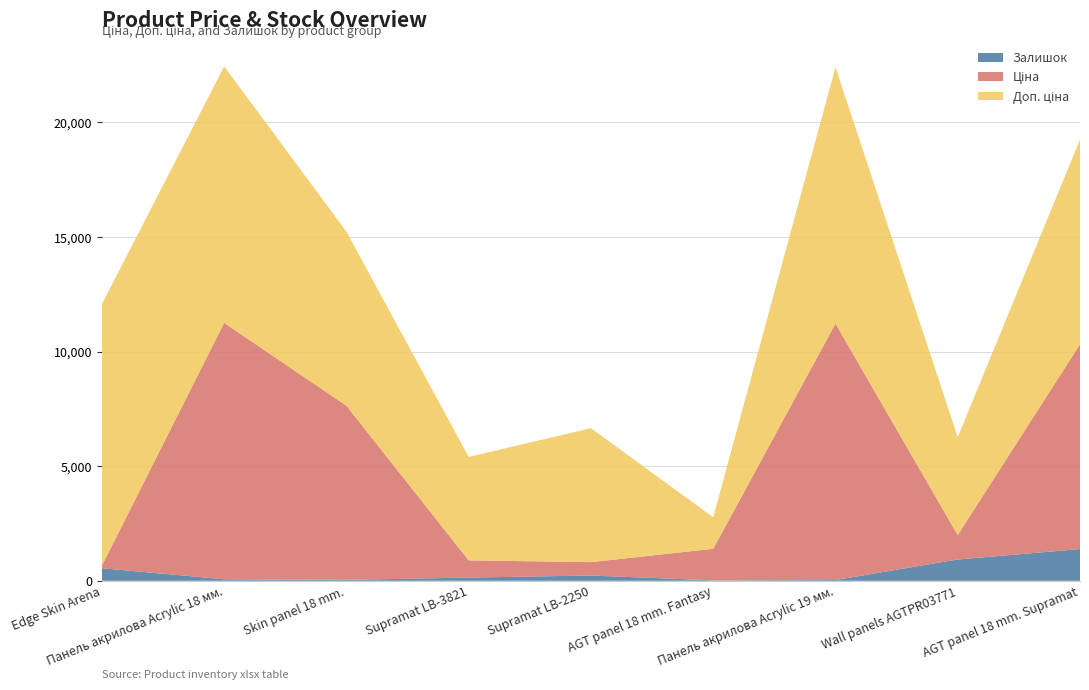

Reading left to right, transcribe all the data shown in this chart.

Ціна: 114.1	11188.2	7596.5	752.2	584.4	1375.4	11188.2	1067.3	8934.1
Доп. ціна: 11410.0	11188.2	7596.5	4513.3	5843.9	1375.0	11188.2	4269.4	8934.1
Залишок: 548.0	66.0	41.0	139.0	229.0	20.0	34.0	929.0	1384.0